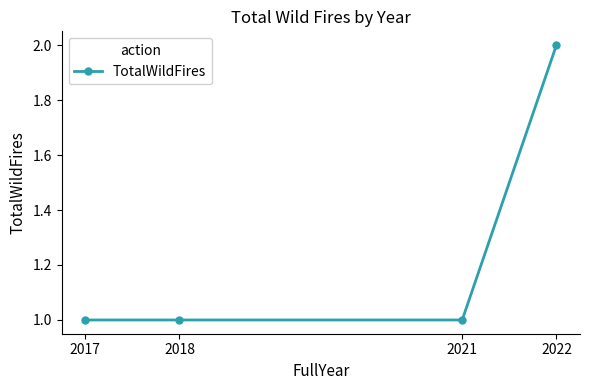

Between 2022 and 2021, which is larger?

2022